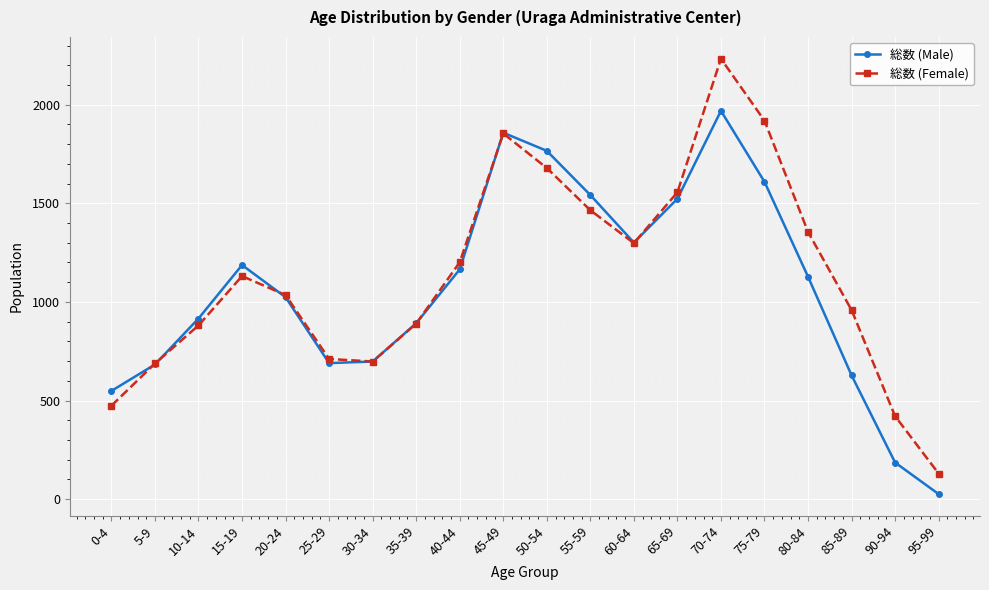

The value of 総数 (Male) at 55-59 is 1542. True or false?

True